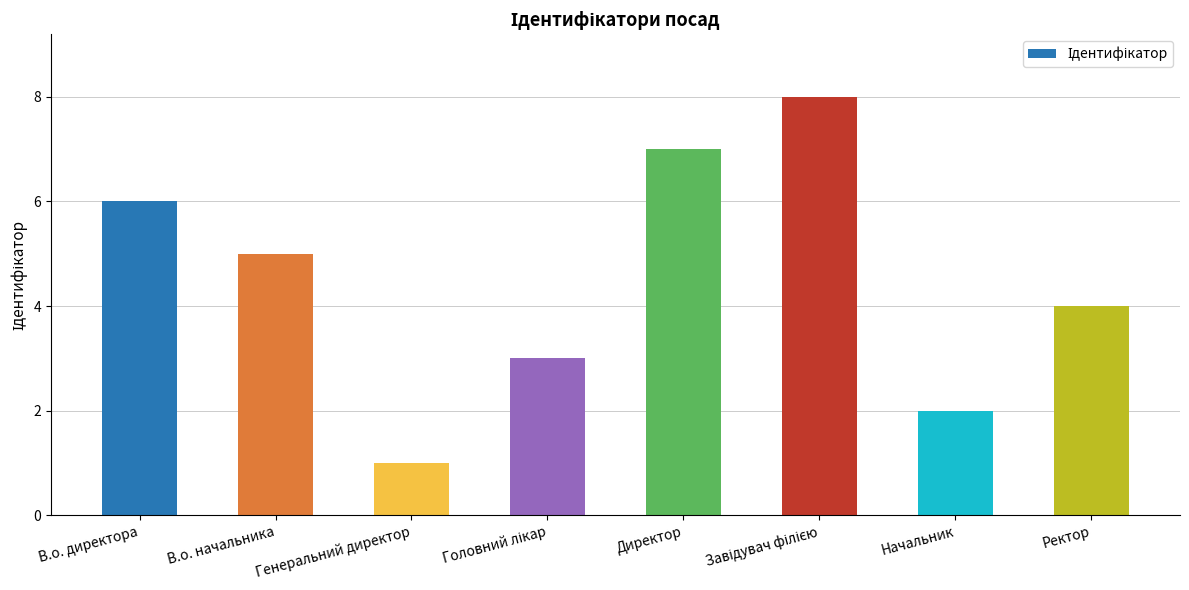

How many bars are there in total?

8